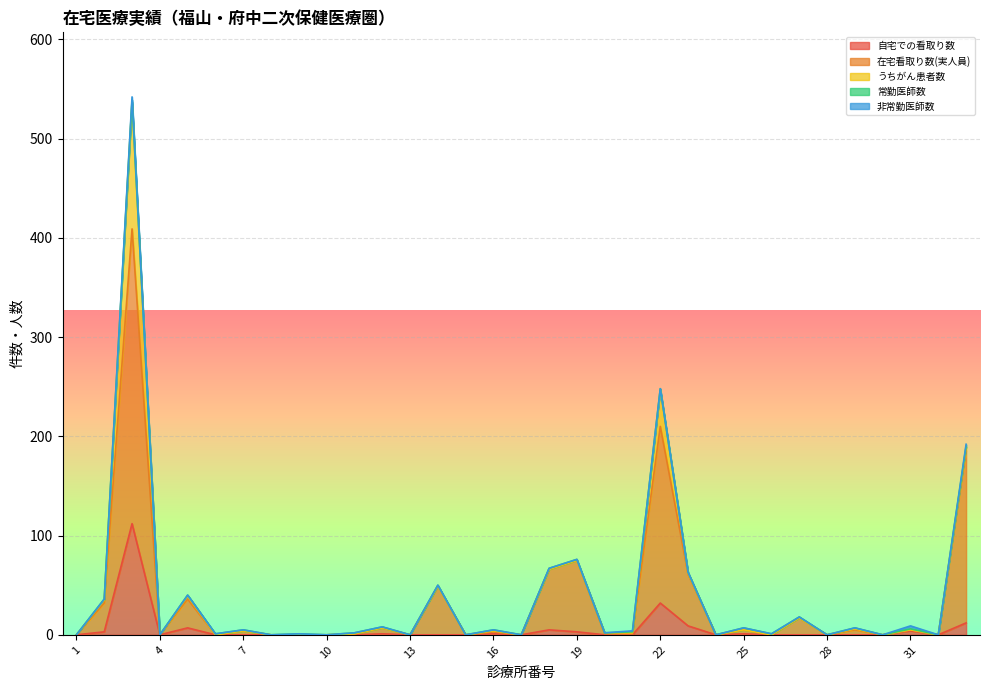

Reading left to right, what are all the values shown in this chart?

自宅での看取り数: 1=0	2=3	3=112	4=0	5=7	6=0	7=0	8=0	9=0	10=0	11=0	12=1	13=0	14=0	15=0	16=1	17=0	18=5	19=3	20=0	21=0	22=32	23=9	24=0	25=1	26=0	27=0	28=0	29=0	30=0	31=4	32=0	33=12
在宅看取り数(実人員): 1=0	2=29	3=297	4=0	5=29	6=0	7=4	8=0	9=0	10=0	11=1	12=6	13=0	14=49	15=0	16=2	17=0	18=61	19=72	20=1	21=1	22=178	23=52	24=0	25=4	26=0	27=17	28=0	29=5	30=0	31=1	32=0	33=174
うちがん患者数: 1=0	2=3	3=128	4=0	5=3	6=0	7=0	8=0	9=0	10=0	11=0	12=0	13=0	14=0	15=0	16=1	17=0	18=0	19=0	20=1	21=1	22=37	23=1	24=0	25=0	26=0	27=0	28=0	29=1	30=0	31=0	32=0	33=3
常勤医師数: 1=0	2=1	3=2	4=0	5=1	6=1	7=1	8=0	9=1	10=0	11=1	12=1	13=0	14=1	15=0	16=1	17=0	18=1	19=1	20=0	21=1	22=1	23=1	24=0	25=2	26=1	27=1	28=0	29=1	30=0	31=1	32=0	33=1
非常勤医師数: 1=0	2=0	3=3	4=0	5=0	6=0	7=0	8=0	9=0	10=0	11=0	12=0	13=0	14=0	15=0	16=0	17=0	18=0	19=0	20=0	21=1	22=0	23=0	24=0	25=0	26=0	27=0	28=0	29=0	30=0	31=3	32=0	33=2